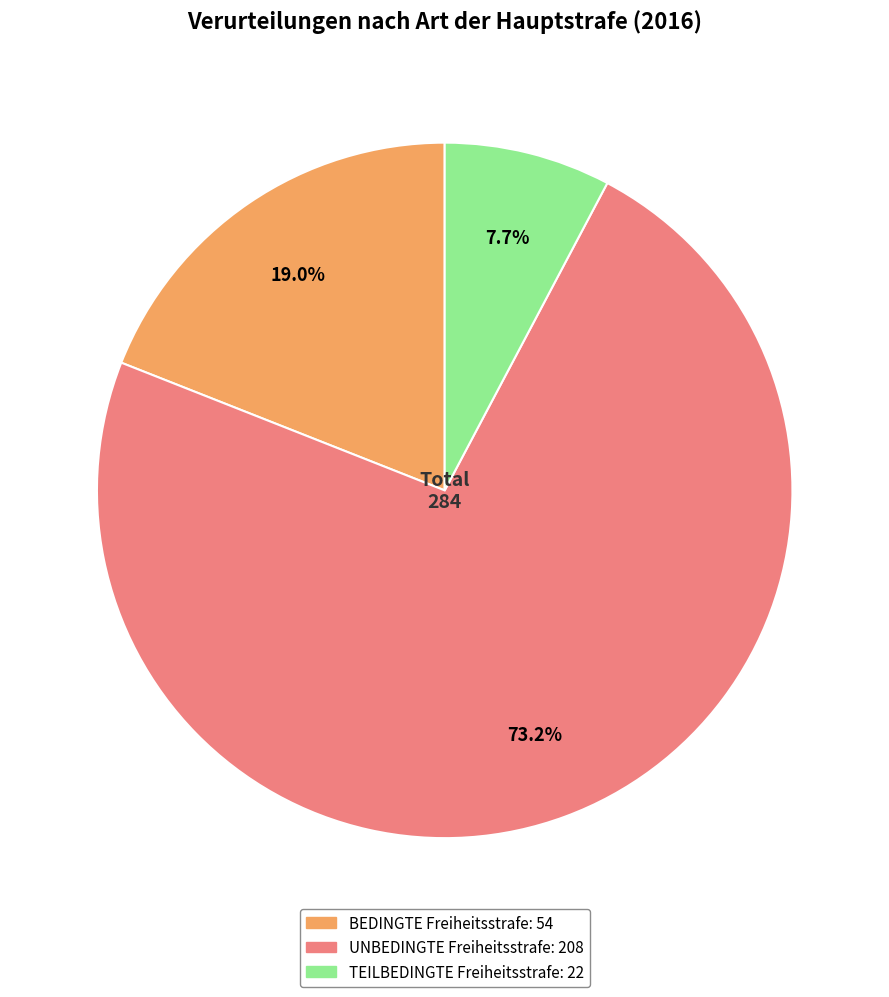

Between UNBEDINGTE Freiheitsstrafe and TEILBEDINGTE Freiheitsstrafe, which is larger?

UNBEDINGTE Freiheitsstrafe